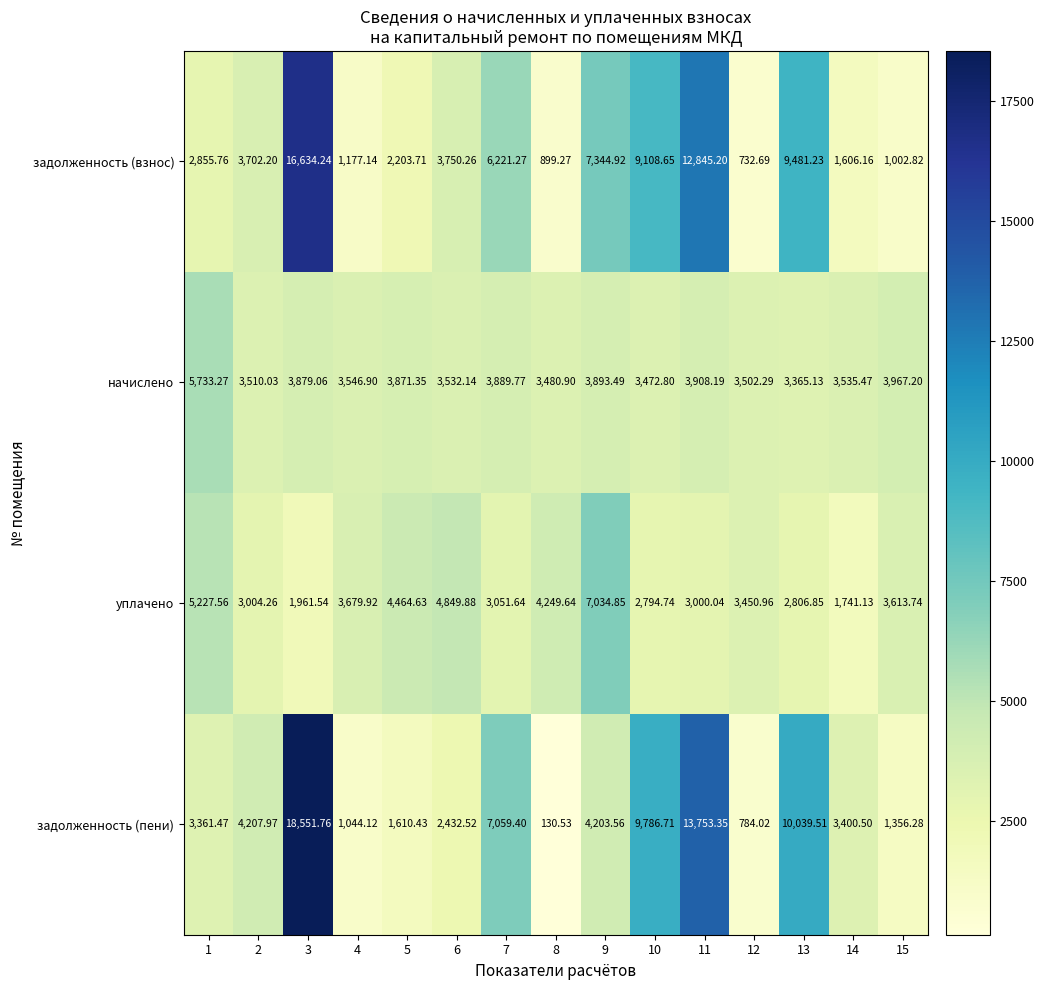

What is the difference between the highest and lowest values at 8?

4119.1